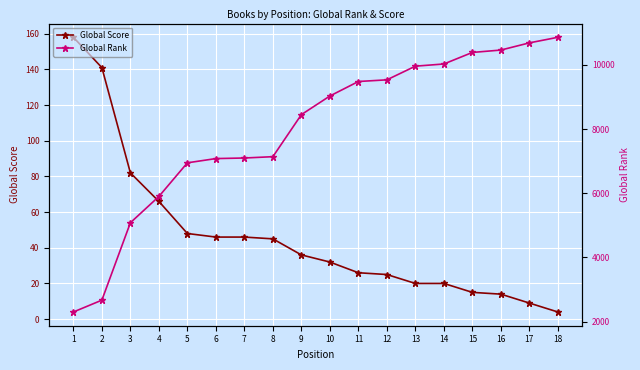

How many series are shown in this chart?

2